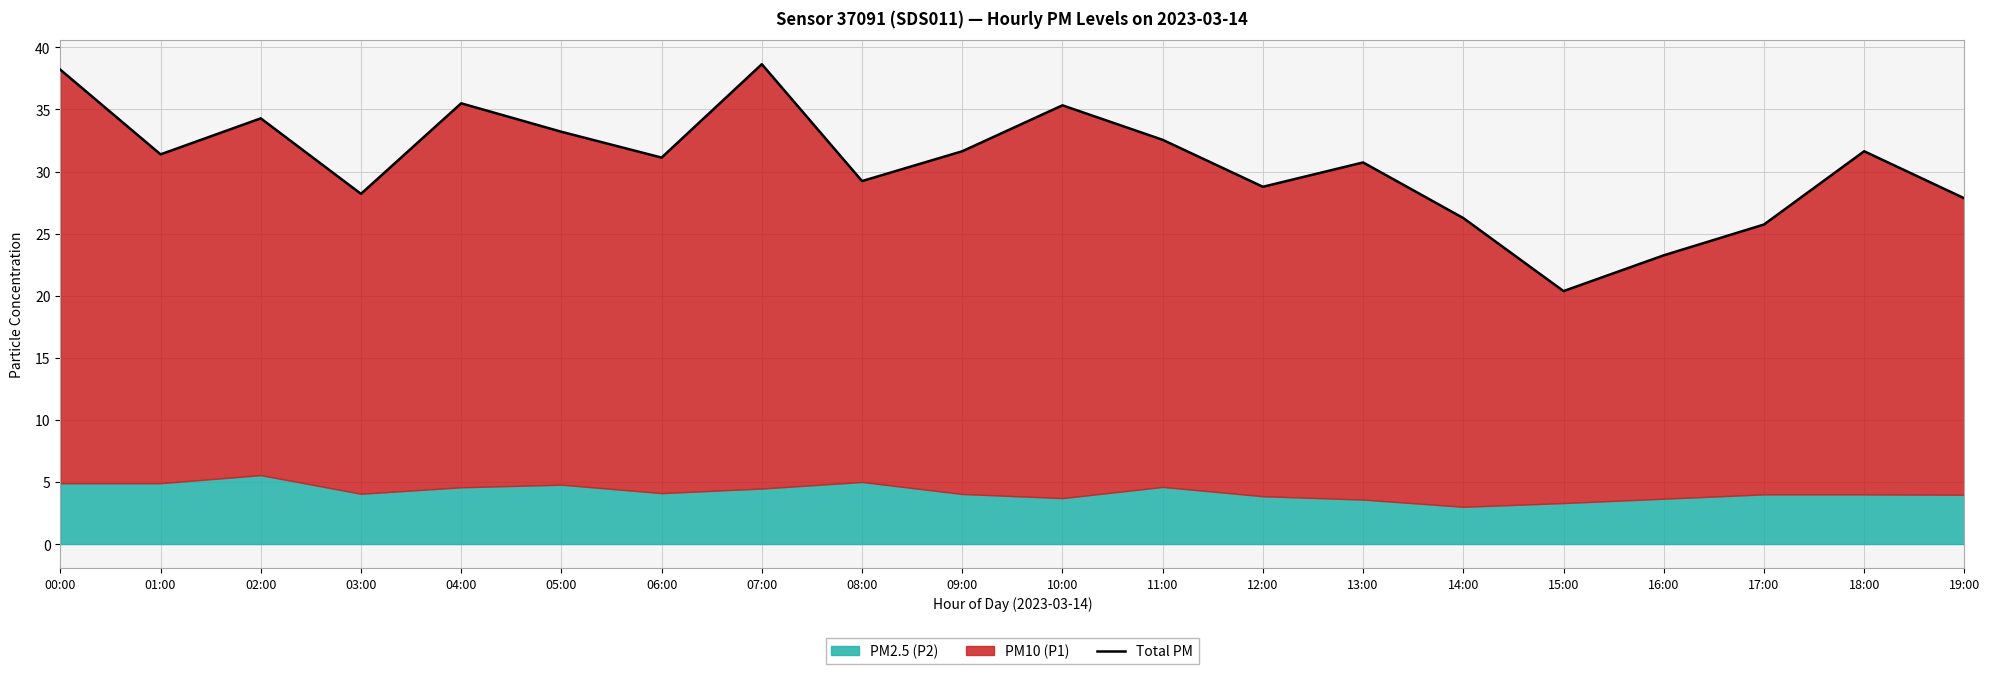

True or false: the data shows 28.2 at 03:00.

True